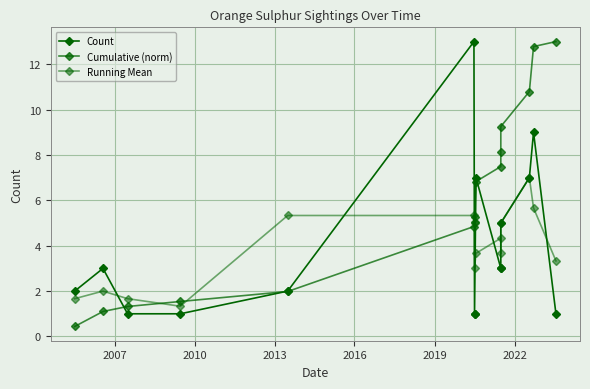

Is it true that Count equals 3.3 at 13?

False